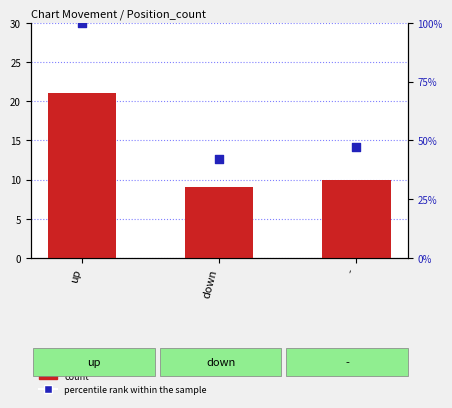

What is the total value across all series at up?

121